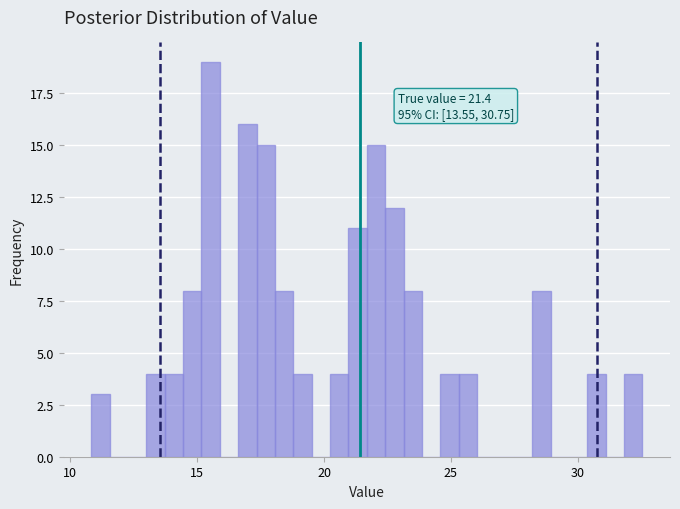

Read against the x-axis, roughly where is the centre of the tallest bar?

15.5